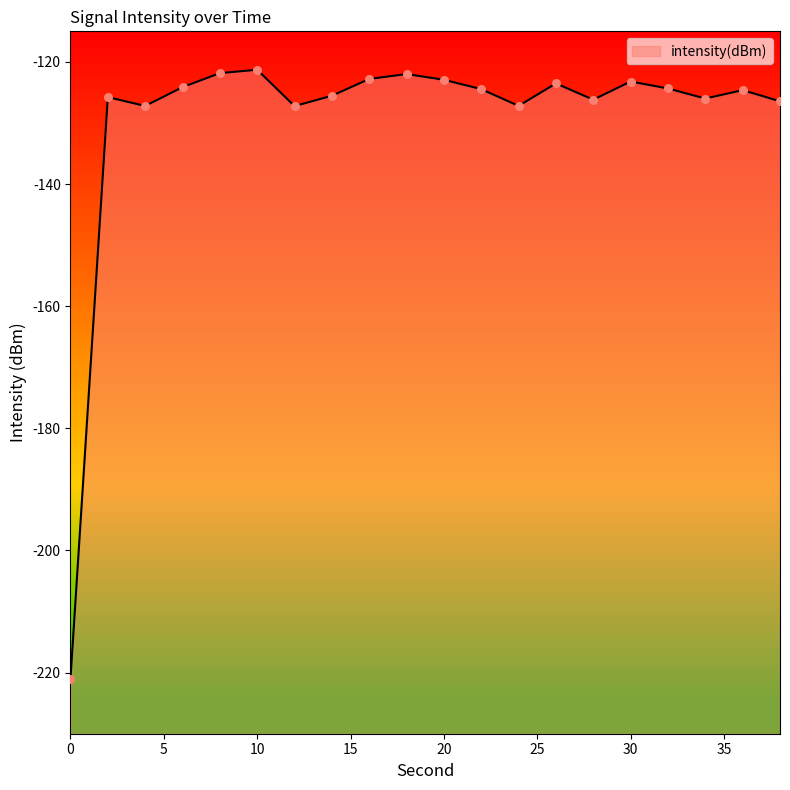

What is the change in value from 6 to 18?

+2.1